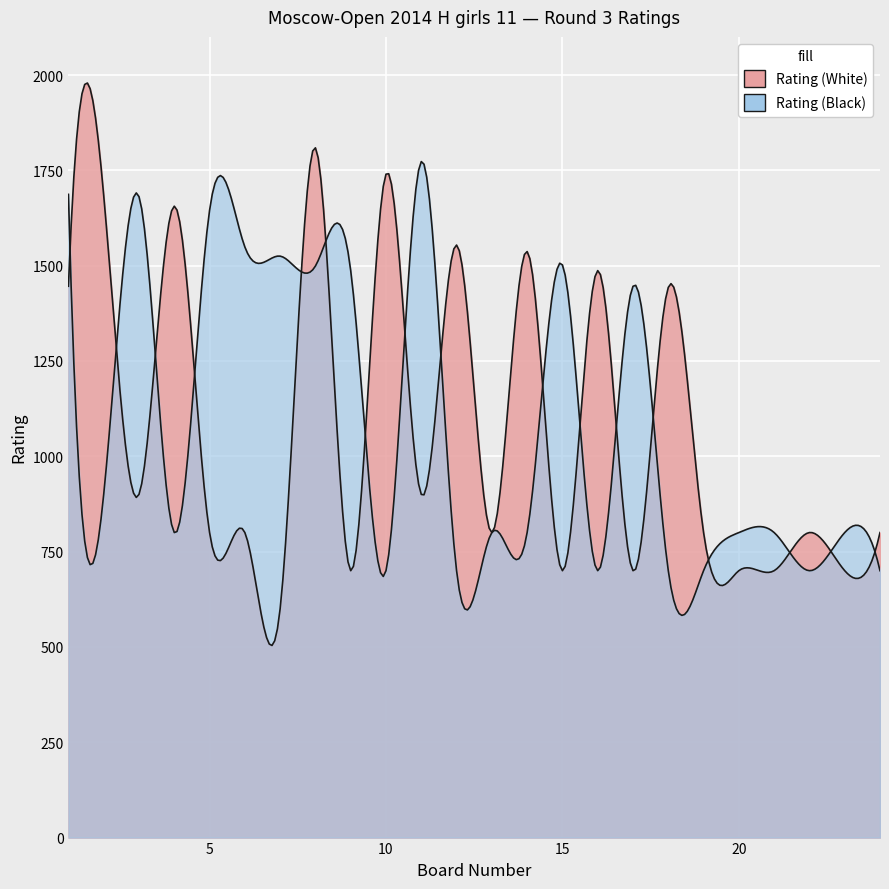

Reading left to right, transcribe all the data shown in this chart.

Rating (White): 1=1446	2=1684	3=900	4=1656	5=800	6=800	7=600	8=1809	9=700	10=1740	11=900	12=1554	13=800	14=1537	15=700	16=1487	17=700	18=1443	19=800	20=700	21=700	22=800	23=700	24=800
Rating (Black): 1=1687	2=900	3=1681	4=800	5=1645	6=1549	7=1525	8=1499	9=1487	10=700	11=1773	12=700	13=800	14=800	15=1502	16=700	17=1446	18=700	19=700	20=800	21=800	22=700	23=800	24=700